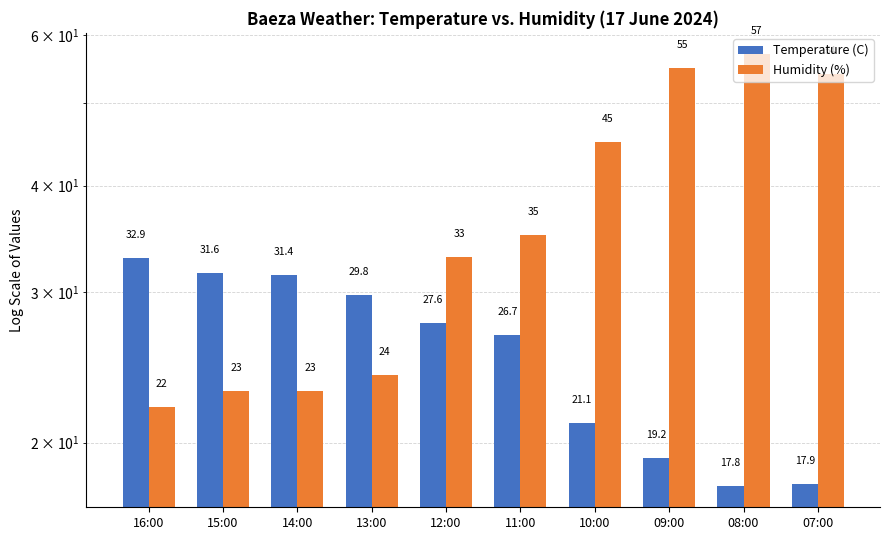

What is the label of the 5th bar from the right?

11:00